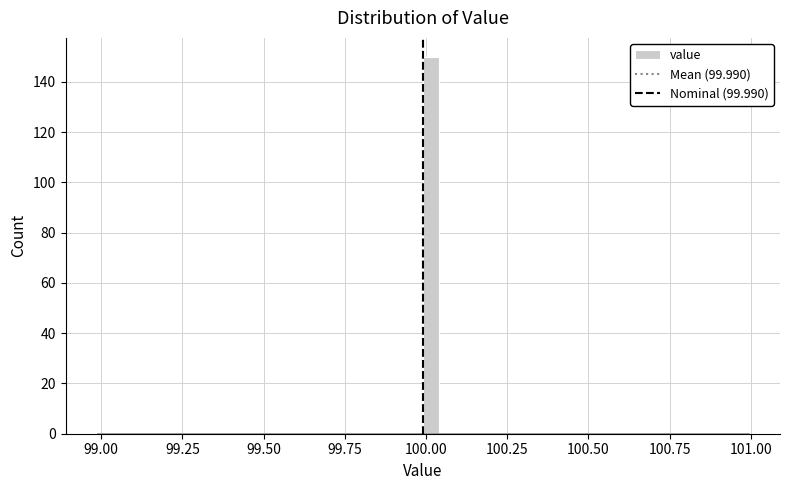

Around what value on the x-axis is the tallest bar? Give the approximate position of its centre, as read against the axis.

100.00